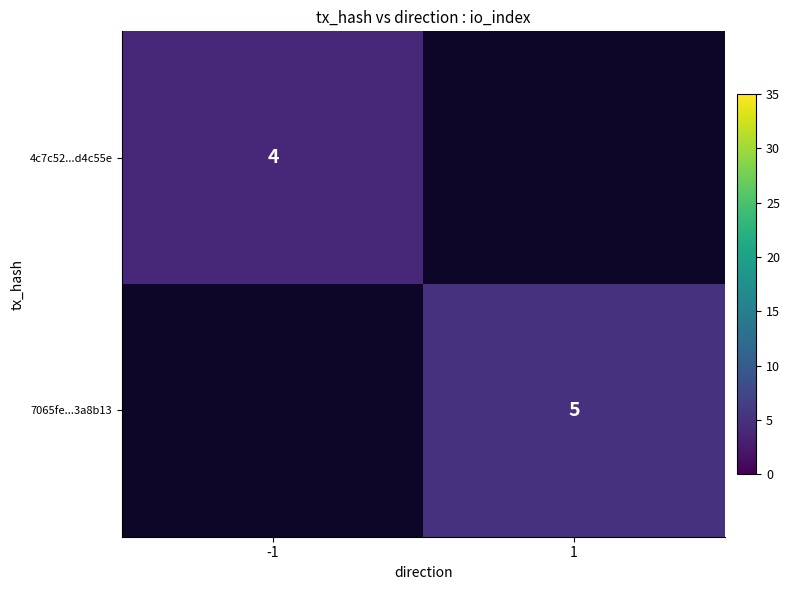

Which has a higher value, 1 or -1?

-1